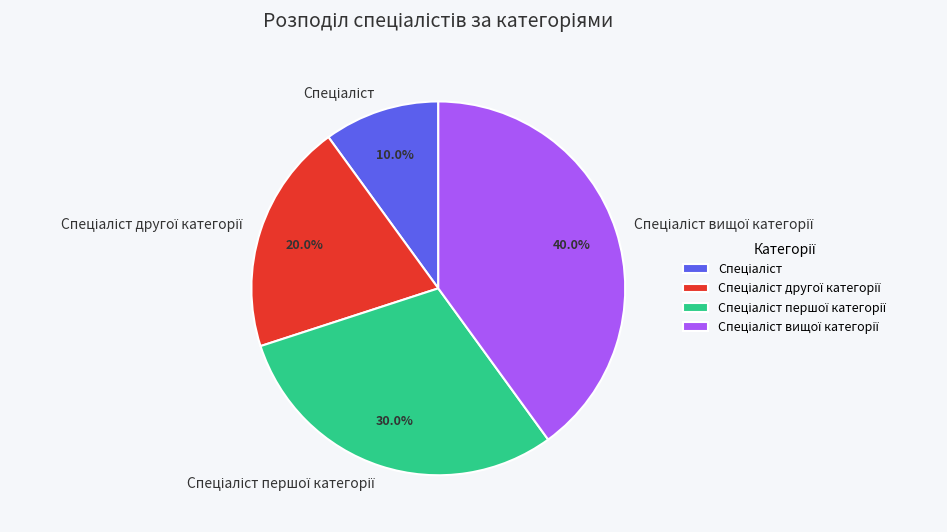

Does any single category account for the majority?

No